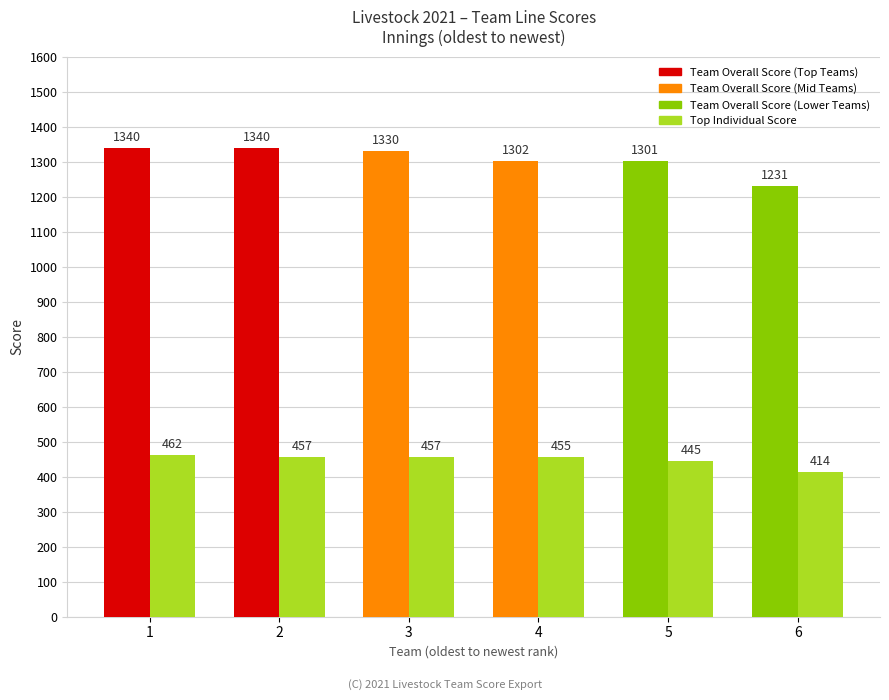

Count the number of data series in this chart.

2